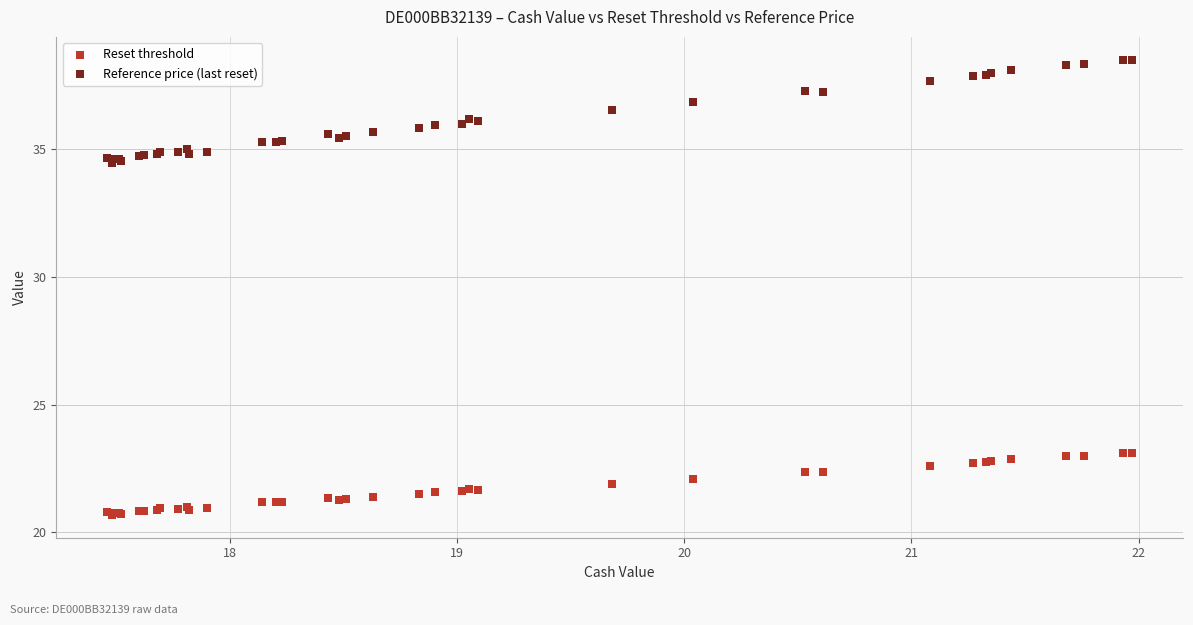

What is the X range (max minus min) for the scatter plot?

4.5